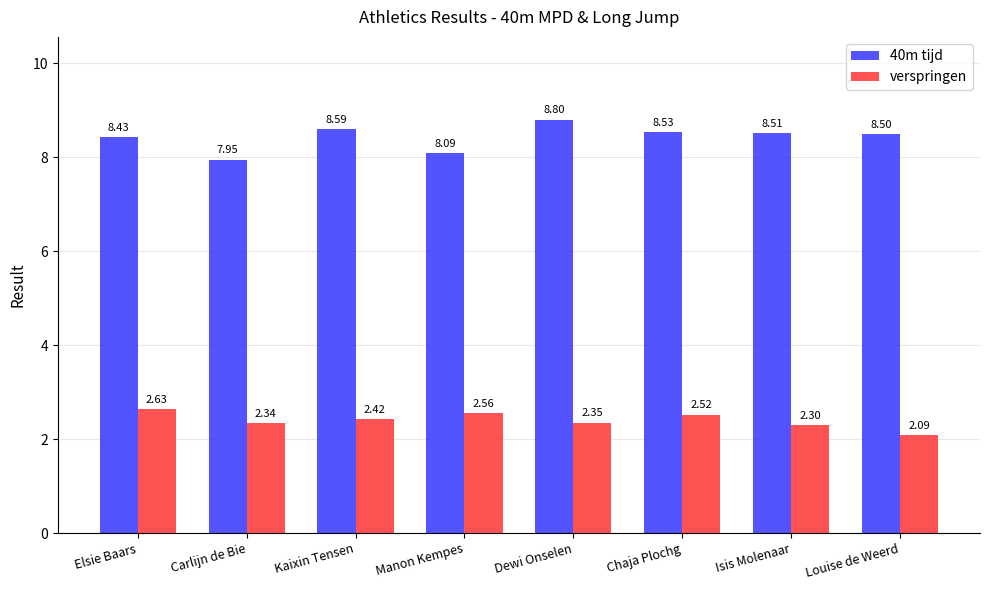

How many bars are there in total?

16